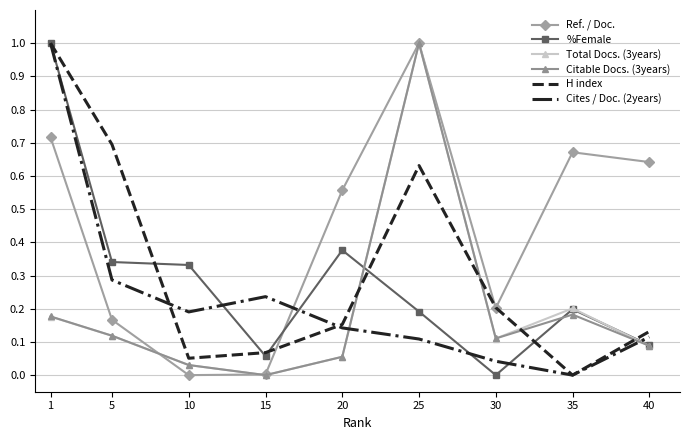

What is the sum of all Citable Docs. (3years) values?

1.8